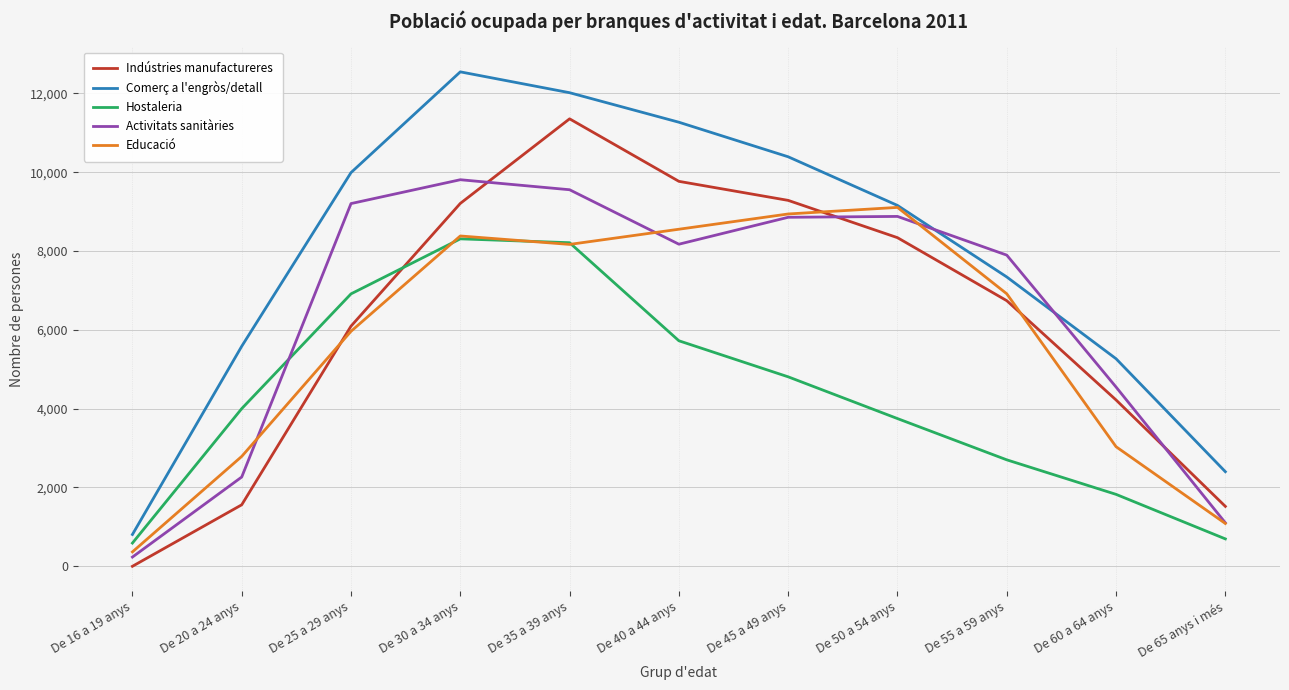

How many lines are shown in the chart?

5